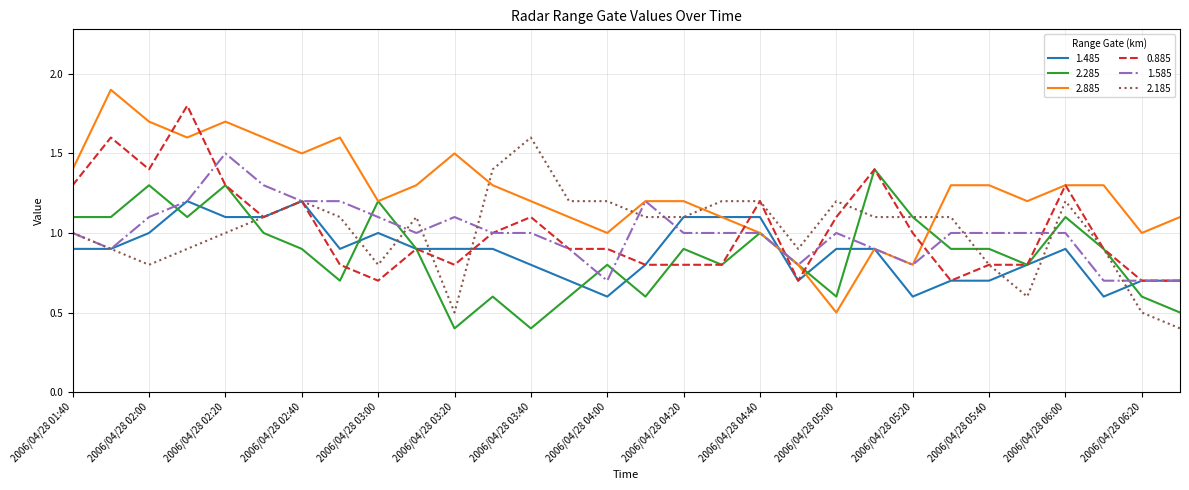

Rank the series by their maximum value, from highest to lowest.

2.885, 0.885, 2.185, 1.585, 2.285, 1.485